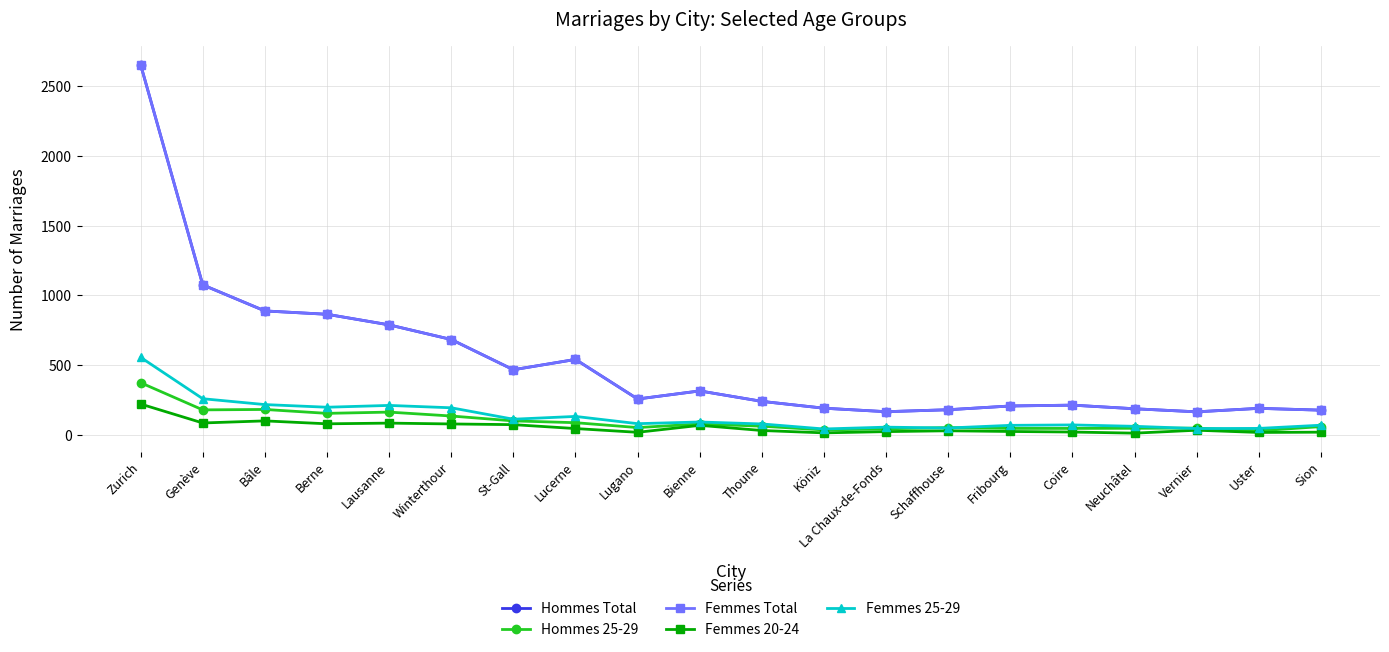

At which category does the chart reach its peak across all series?

Zurich